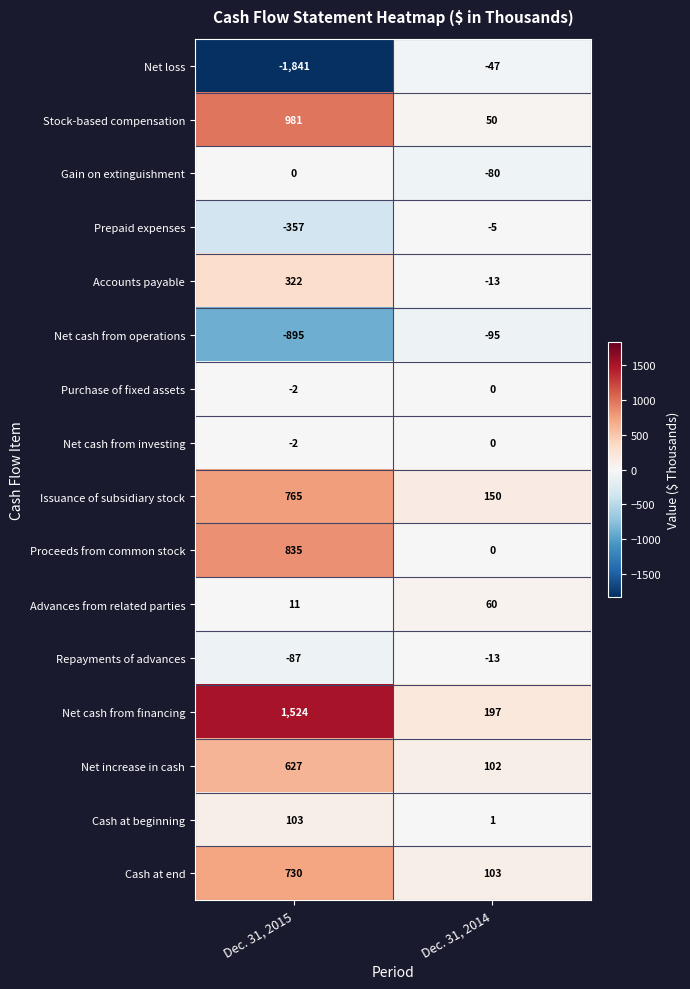

List the labels in order of Net loss value, largest first.

Dec. 31, 2014, Dec. 31, 2015